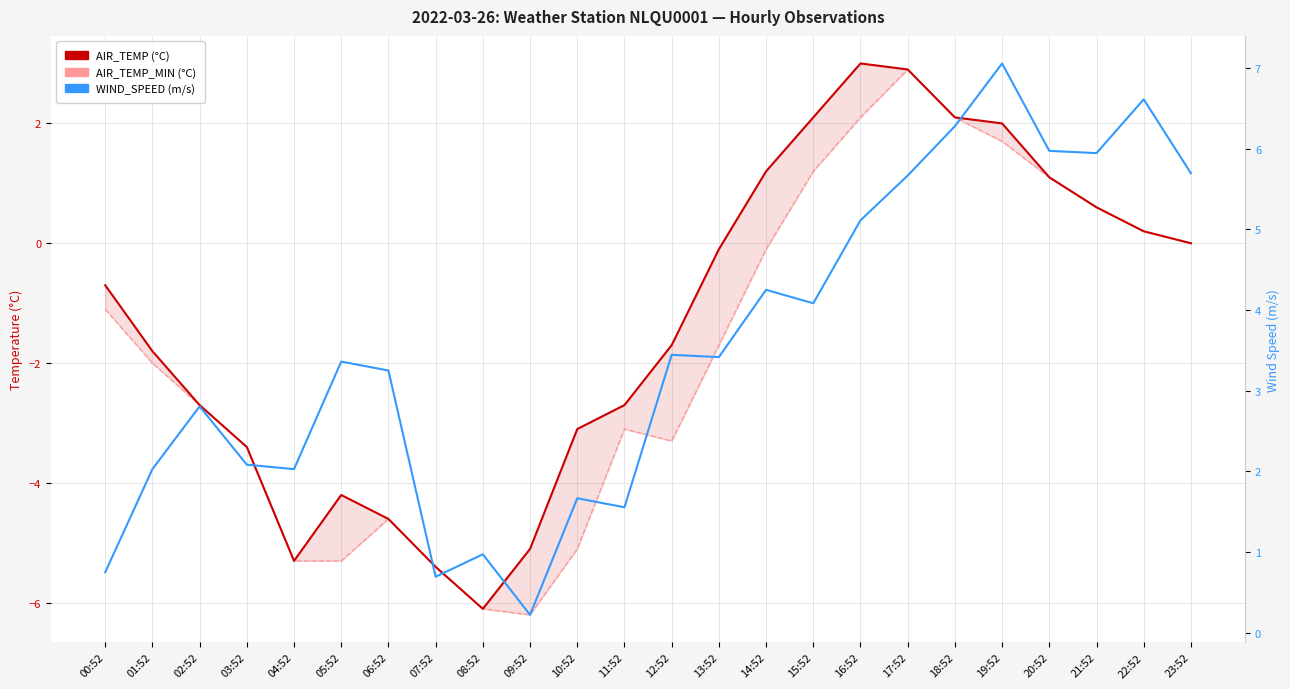

What is the maximum value for AIR_TEMP?

3.0